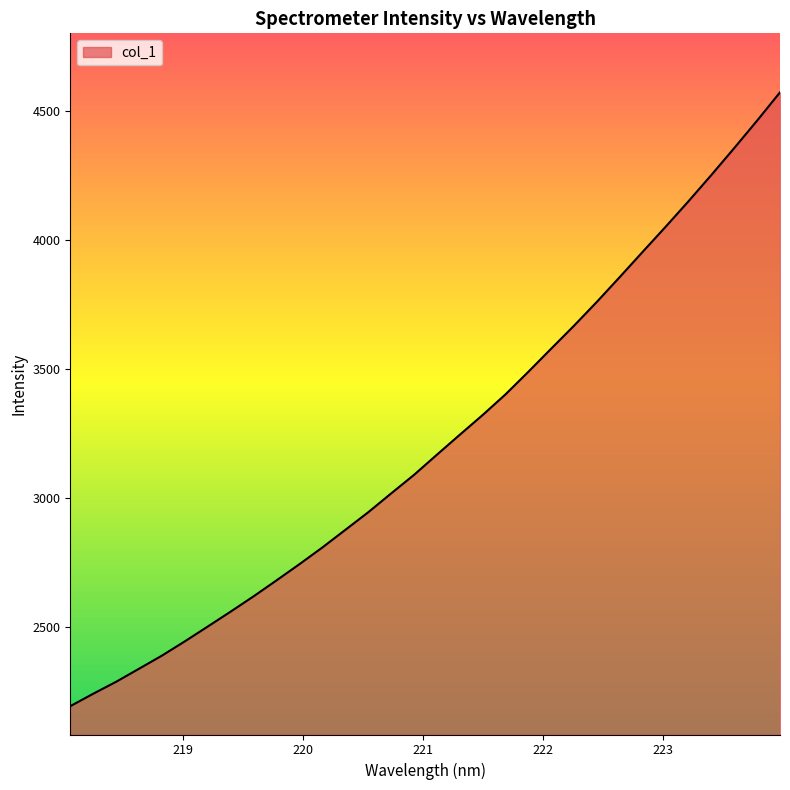

What is the maximum value shown in the chart?

4572.6